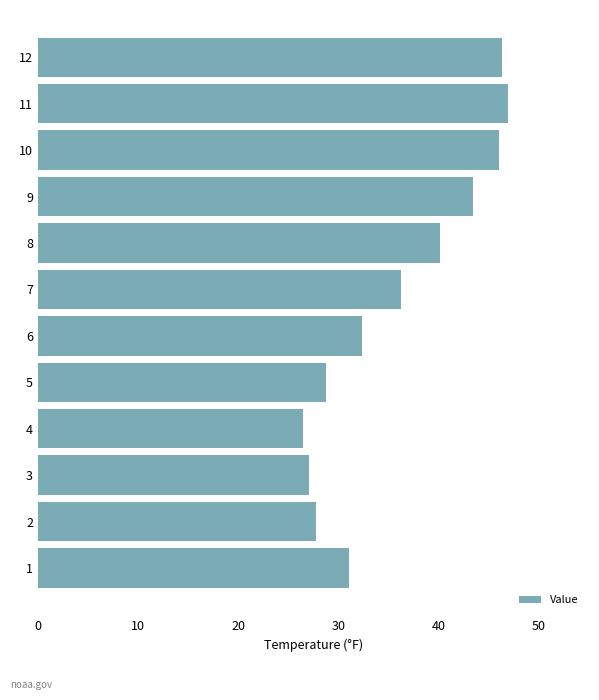

Reading top to bottom, what are all the values shown in this chart?

46.3	46.9	46.0	43.4	40.1	36.2	32.3	28.8	26.5	27.1	27.8	31.0